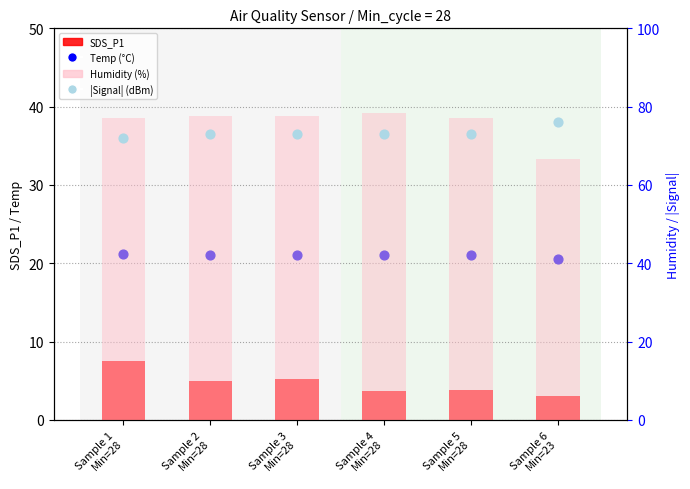

Is the value of Humidity (%) at Sample 5
Min=28 greater than the value of SDS_P1 at Sample 6
Min=23?

Yes